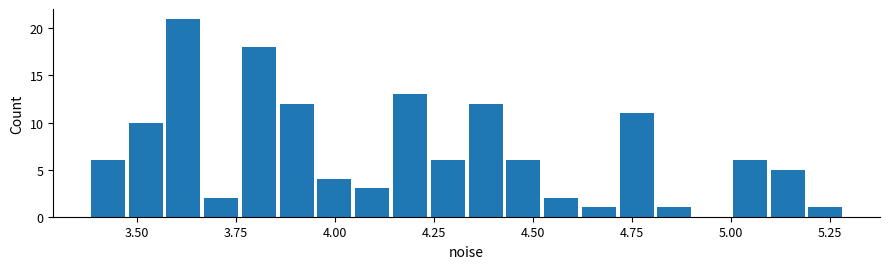

Read against the x-axis, roughly where is the centre of the tallest bar?

3.60